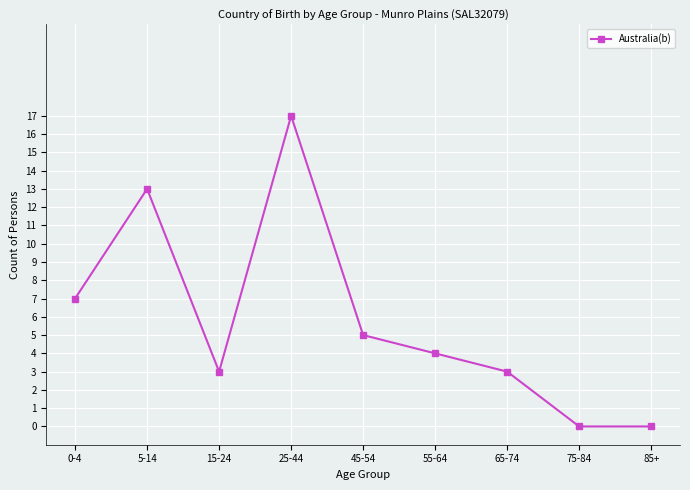

Does the chart have visible grid lines?

Yes